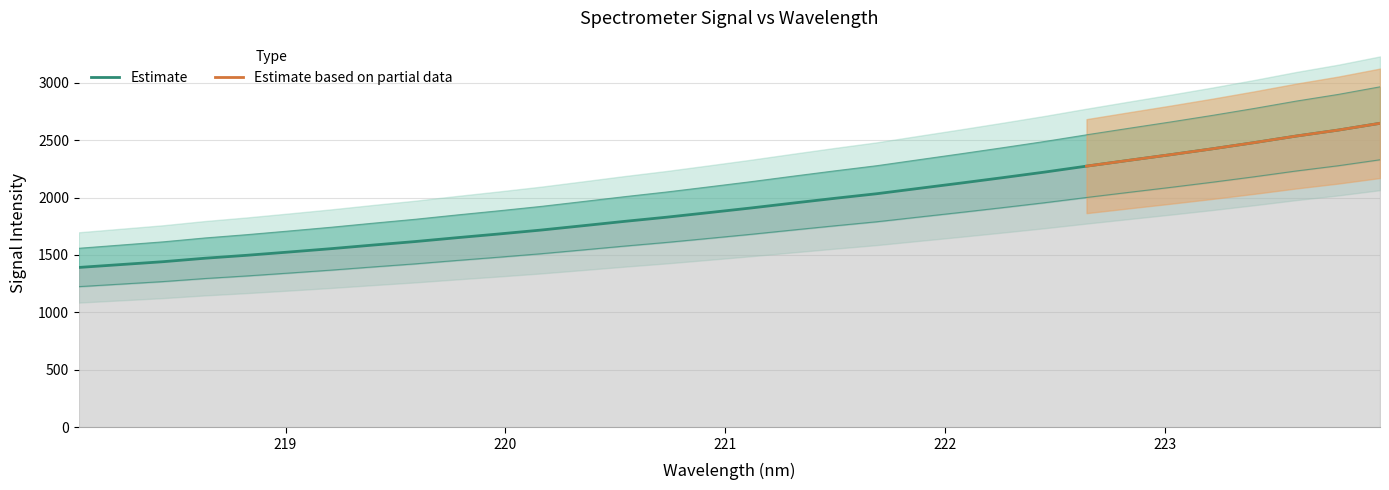

The chart shows a value of 869.8 at 218.2508. True or false?

False